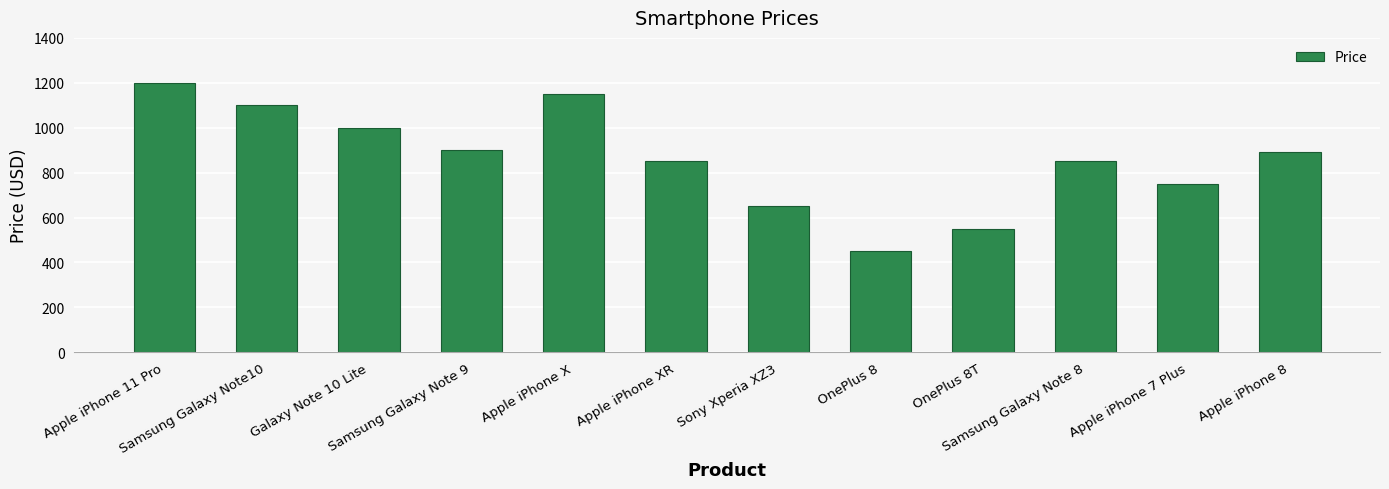

What is the average value?

862